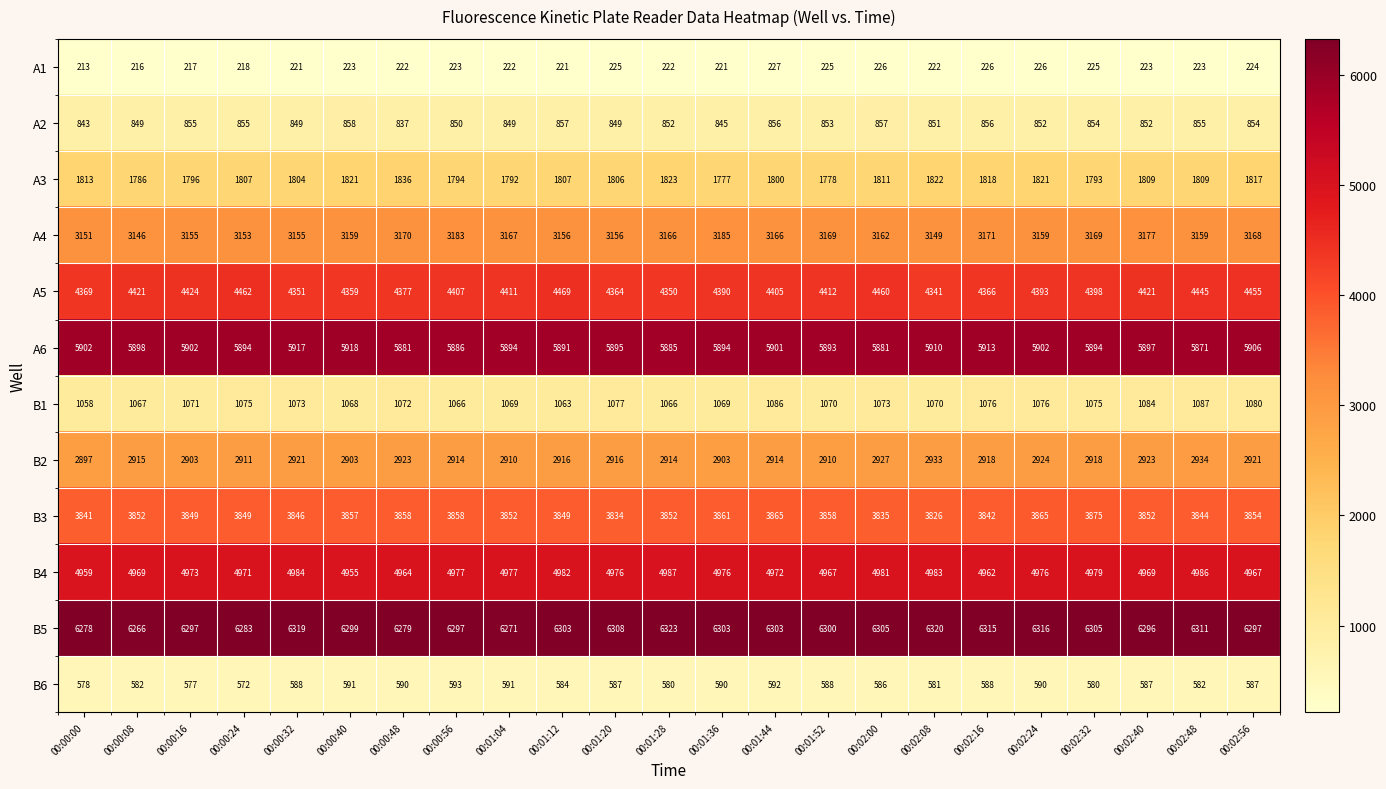

What is the lowest value of the B1 series?

1058